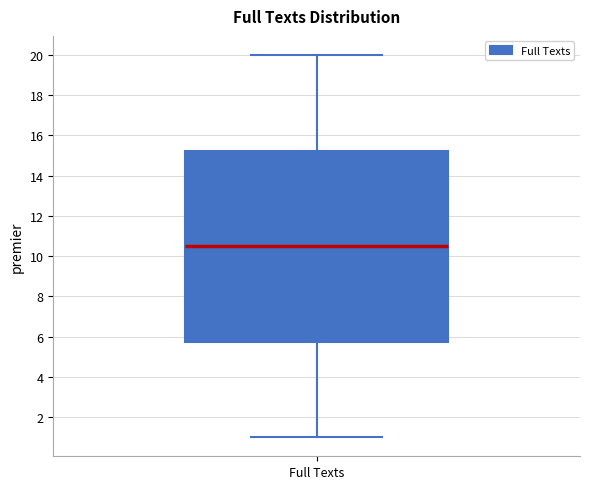

Read this box plot against the y-axis: the position of the median line, the range covered by the box, and the ends of both whiskers. The values are not printed on the chart, so give them approximately, as read against the axis.

median 10.6, box 5.8 to 15.2, whiskers 1.0 to 20.0